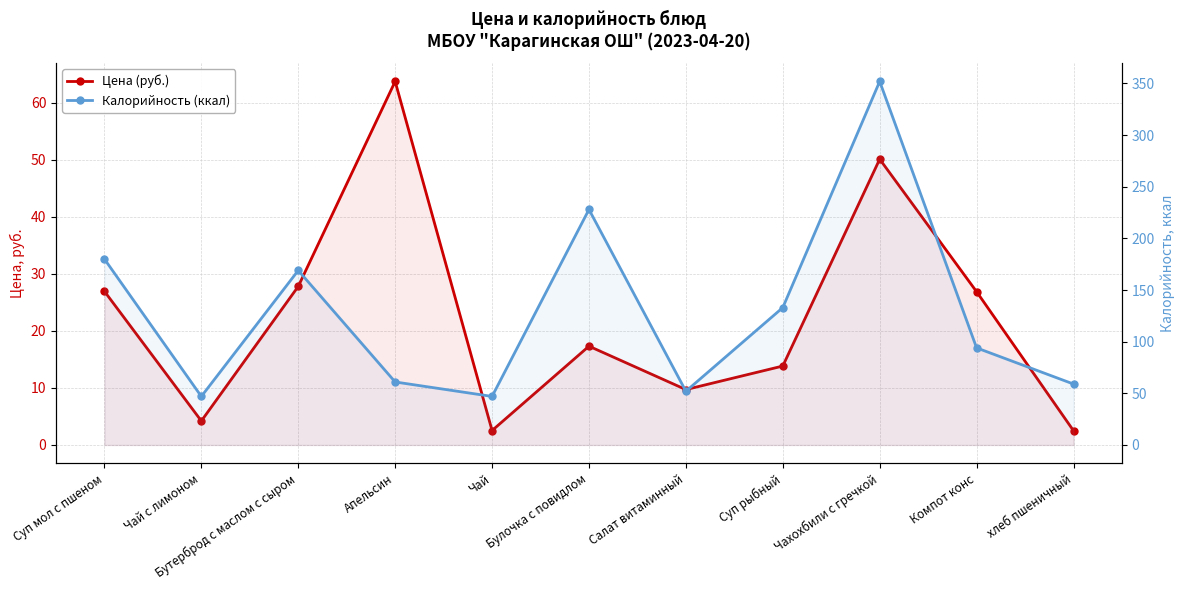

How many values in the Калорийность (ккал) series exceed 94?

5